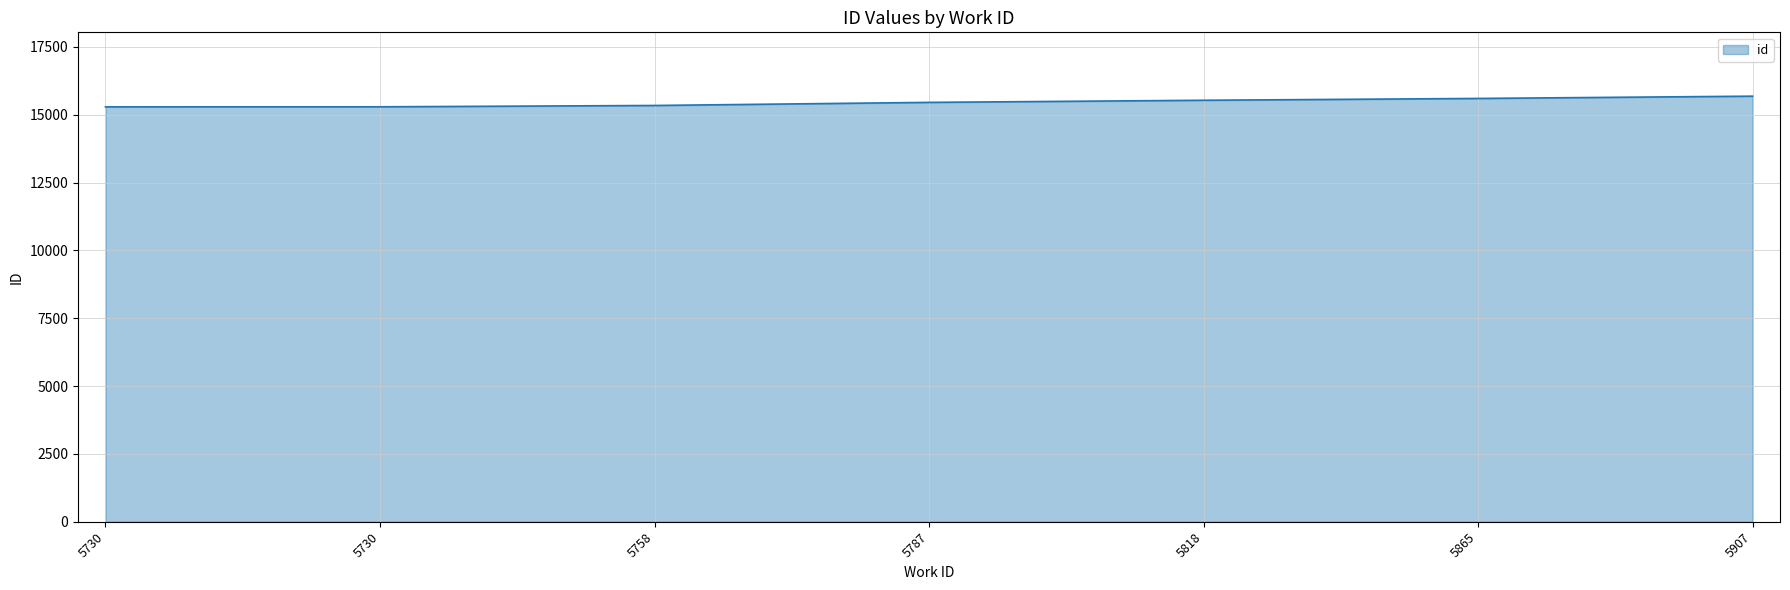

List the labels in order of value, smallest first.

5730, 5730, 5758, 5787, 5818, 5865, 5907